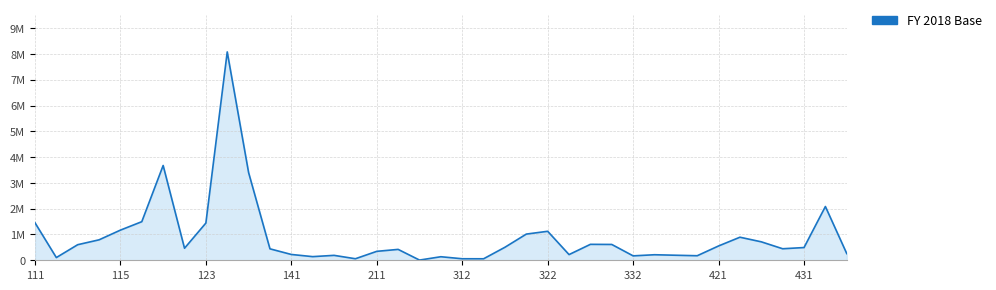

Does the chart display data point markers on the line(s)?

No